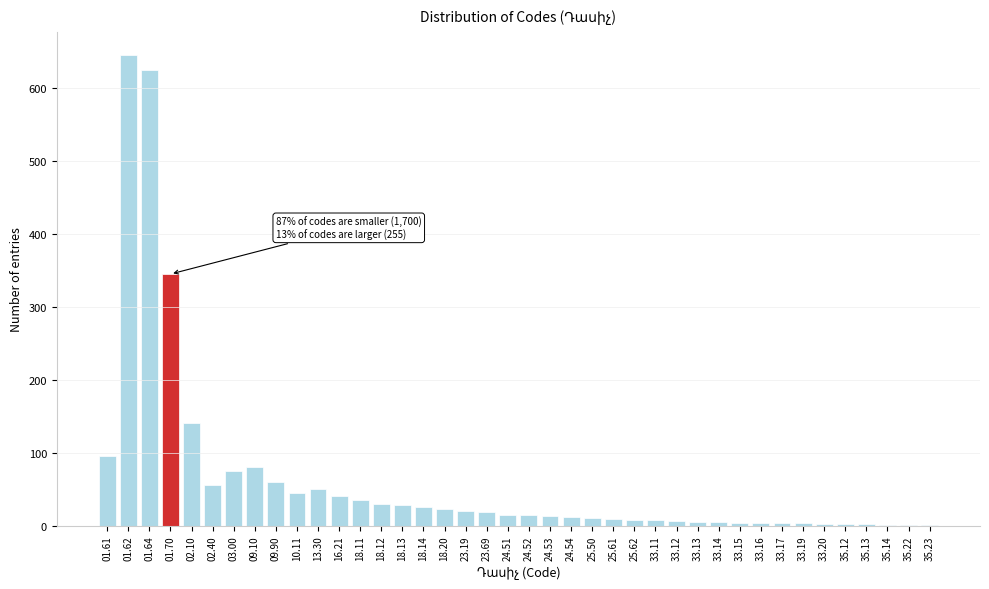

What is the sum of all values?

2560